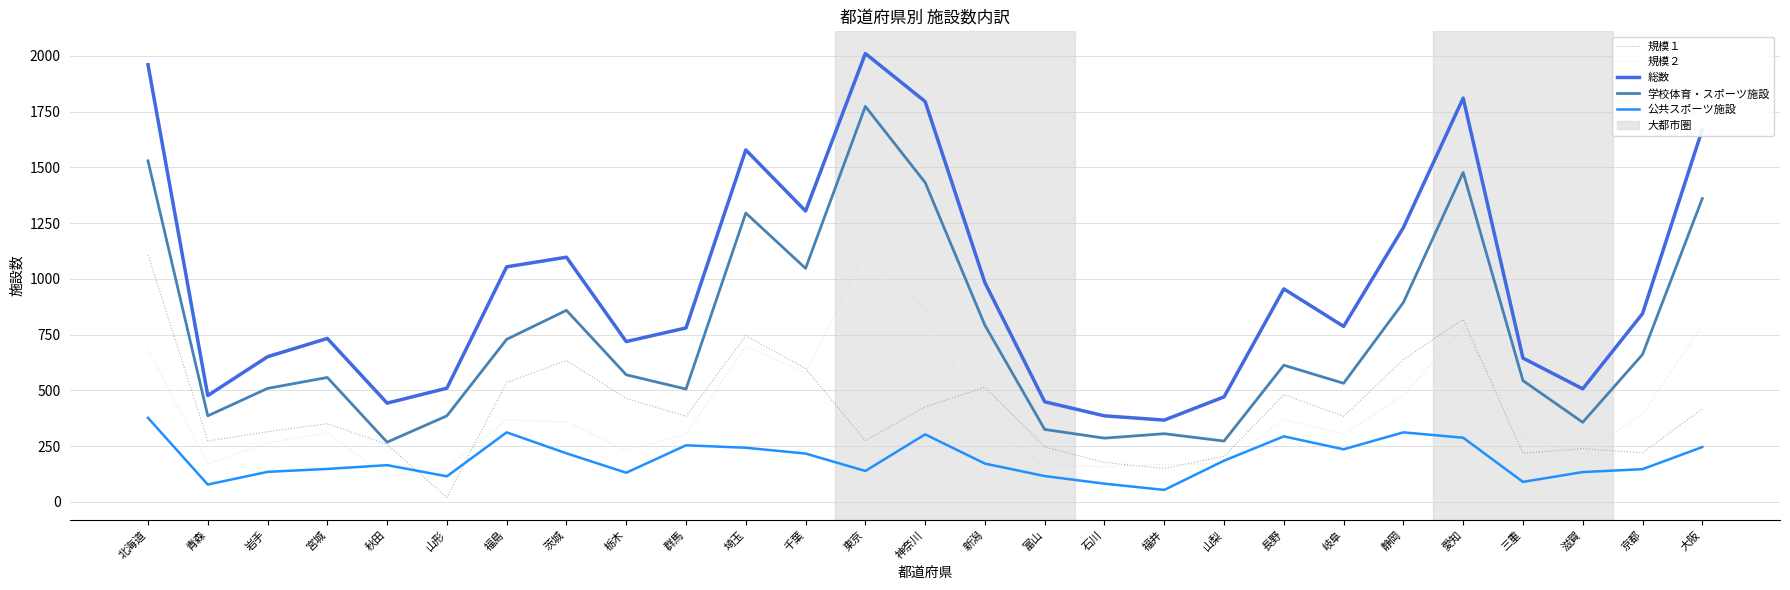

Where do 規模１ and 規模２ first cross each other?

秋田 and 山形